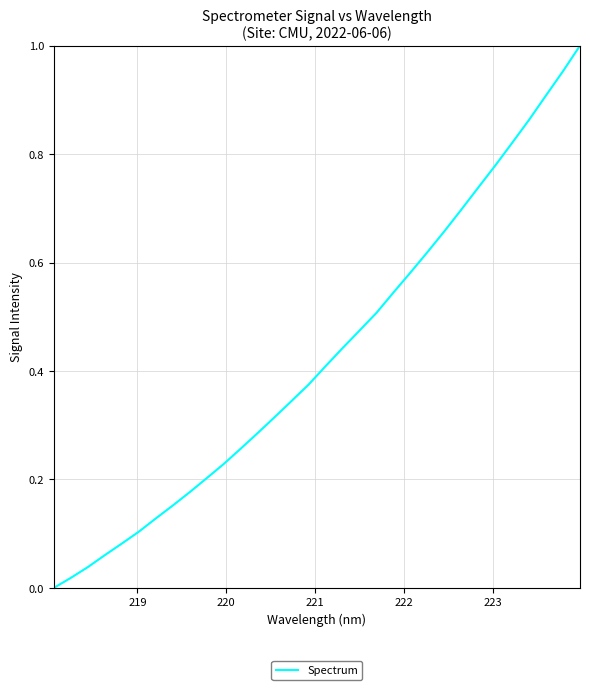

Reading right to left, transcribe all the data shown in this chart.

1.0	1.0	0.9	0.9	0.8	0.8	0.7	0.7	0.7	0.6	0.6	0.5	0.5	0.5	0.4	0.4	0.4	0.3	0.3	0.3	0.3	0.2	0.2	0.2	0.2	0.1	0.1	0.1	0.1	0.0	0.0	0.0